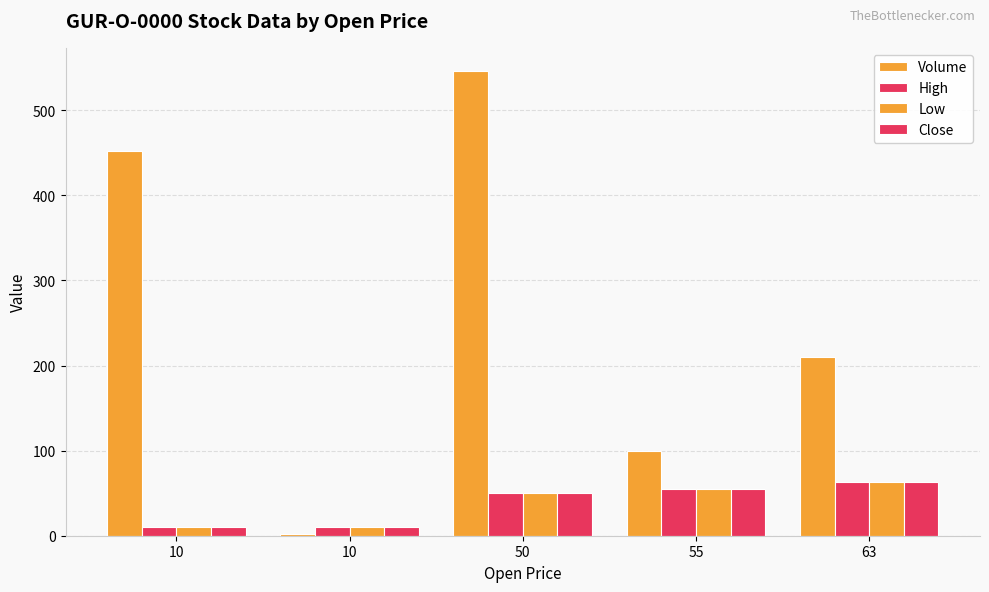

List the labels in order of Close value, largest first.

63, 55, 50, 10, 10